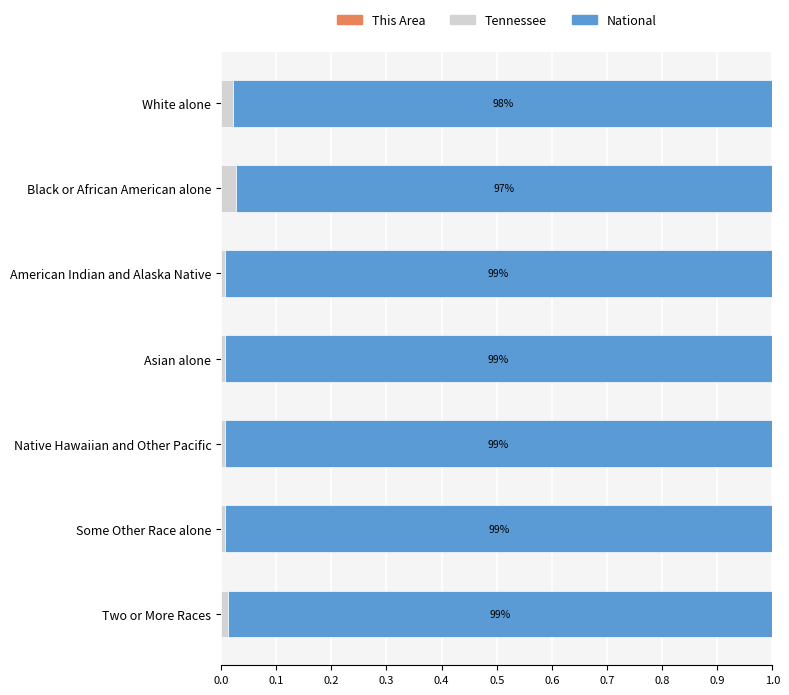

How many categories are shown in the chart?

7